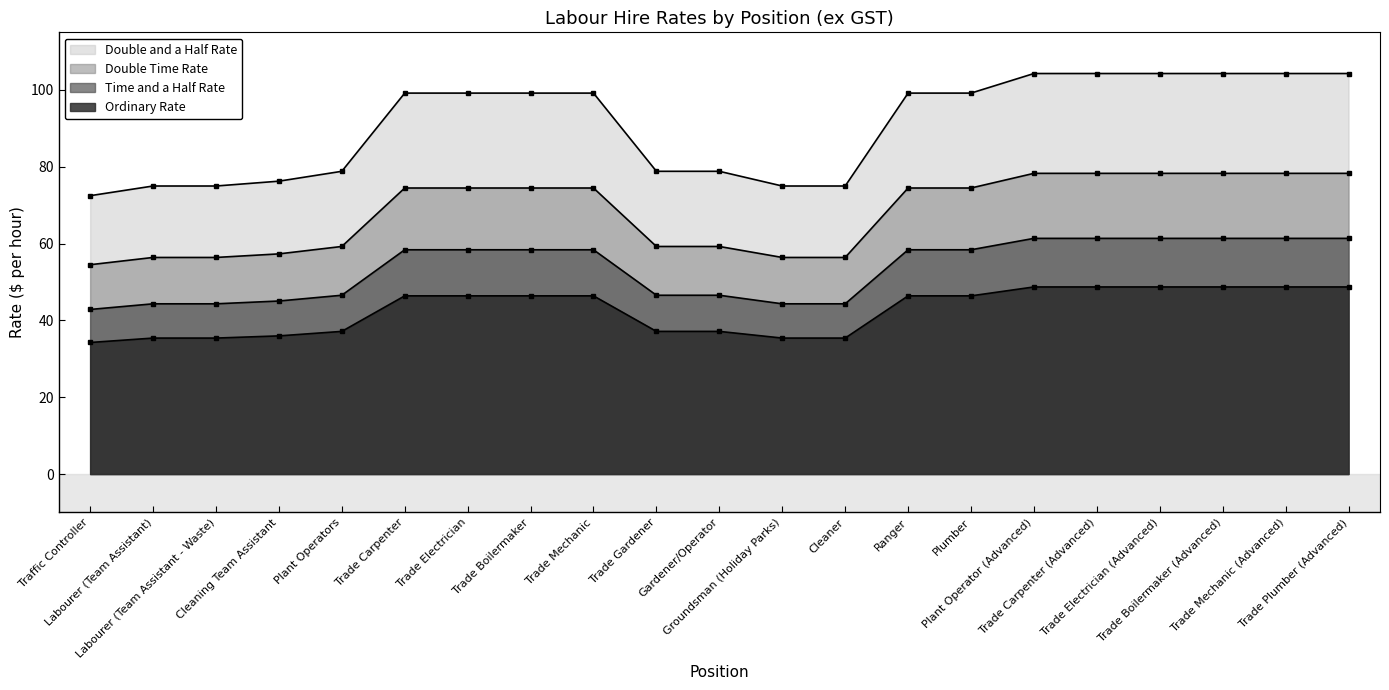

Which series has the largest total across all categories?

Double and a Half Rate